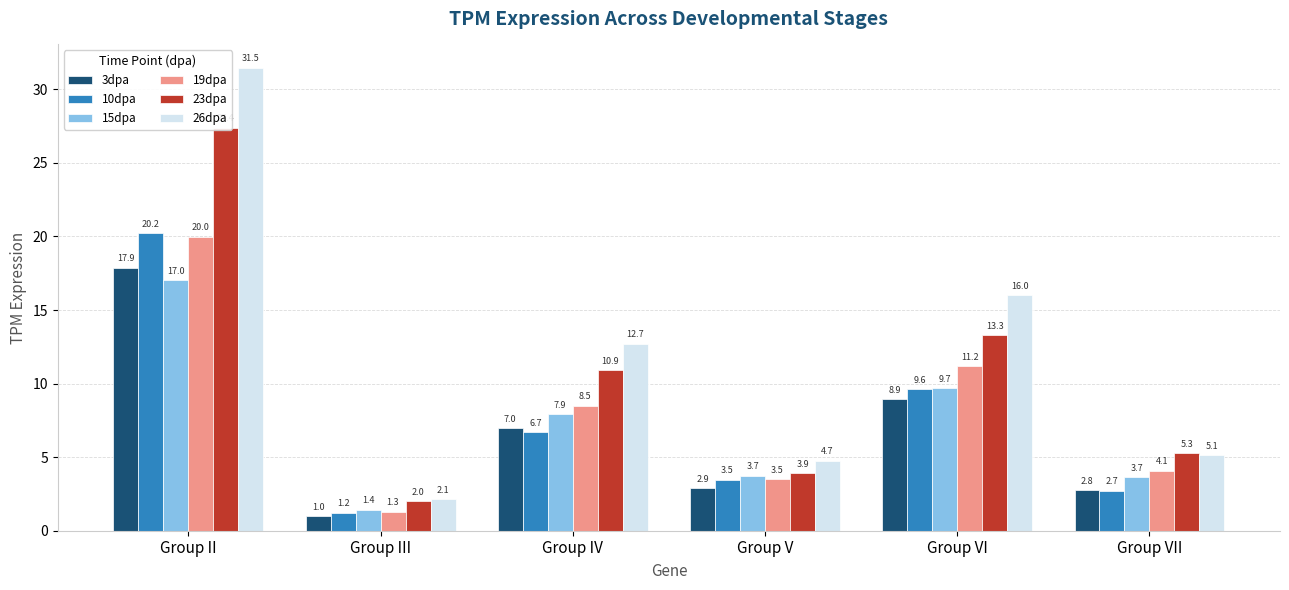

At which category is the sum across all series the highest?

Group II